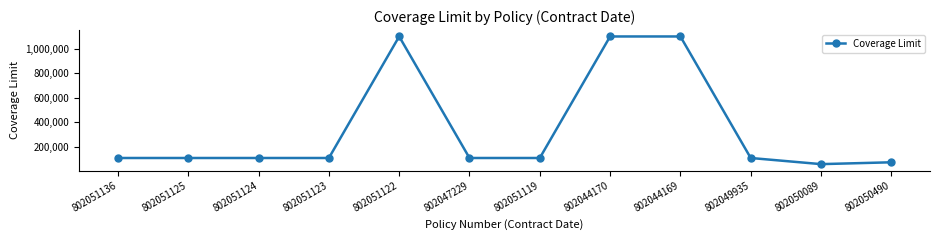

What is the average value?

350417